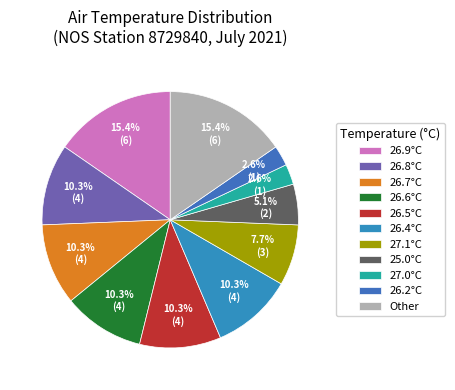

Count the number of slices in the pie.

11